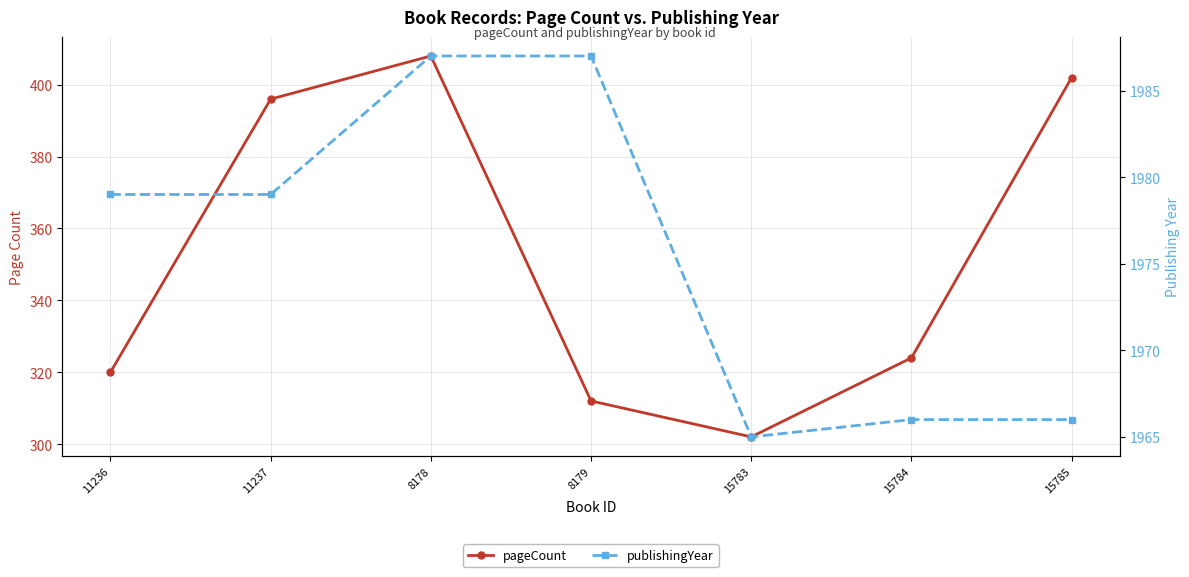

What is the spread (max minus min) of values at 8179?

1675